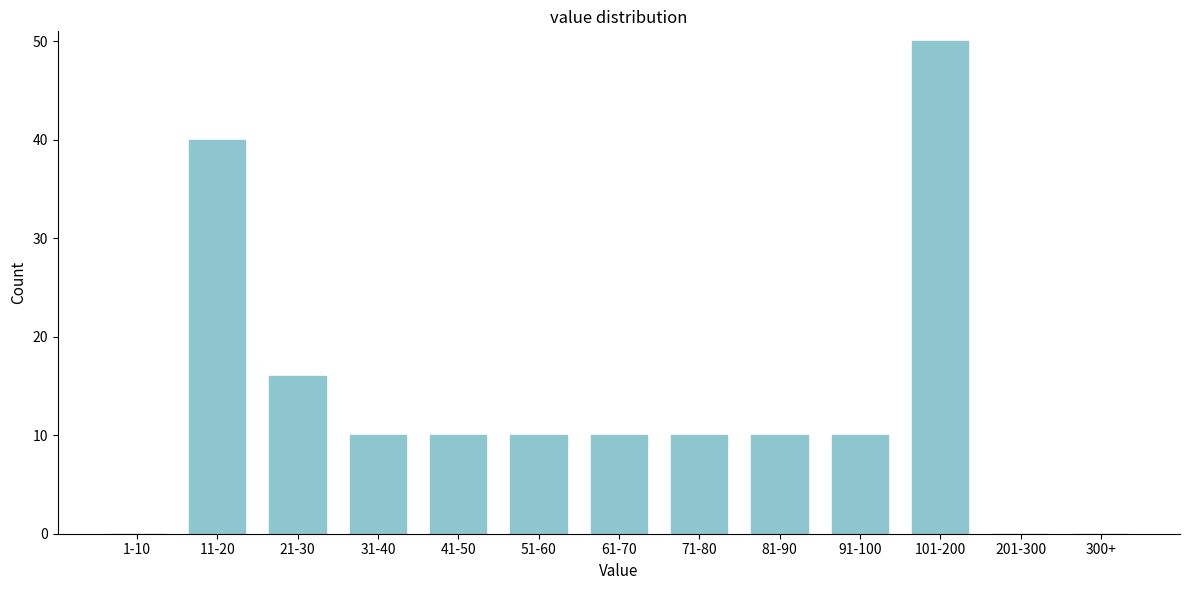

Reading right to left, transcribe all the data shown in this chart.

300+=0	201-300=0	101-200=50	91-100=10	81-90=10	71-80=10	61-70=10	51-60=10	41-50=10	31-40=10	21-30=16	11-20=40	1-10=0